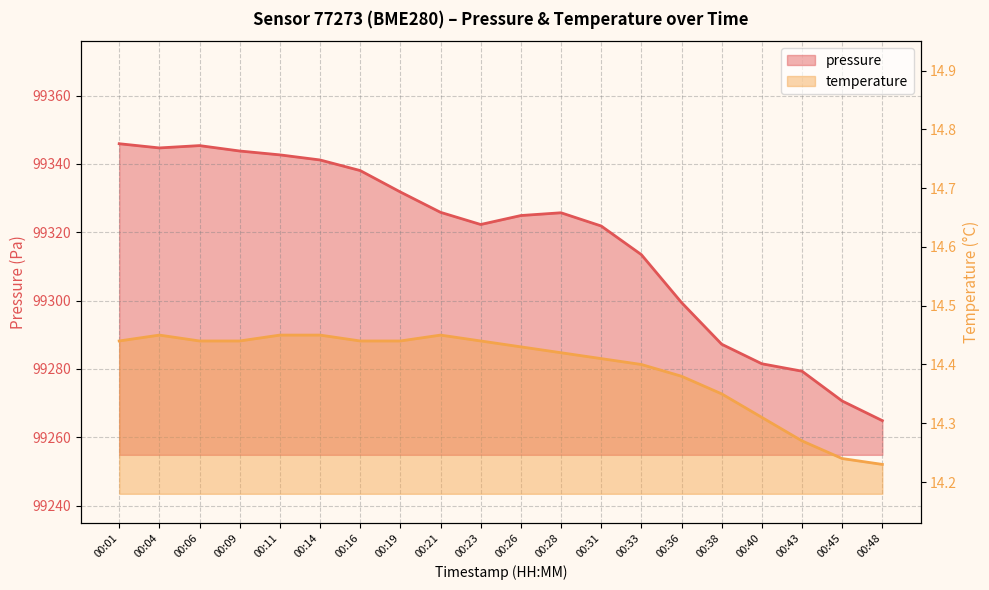

Read the pressure value at 00:14.

99341.1